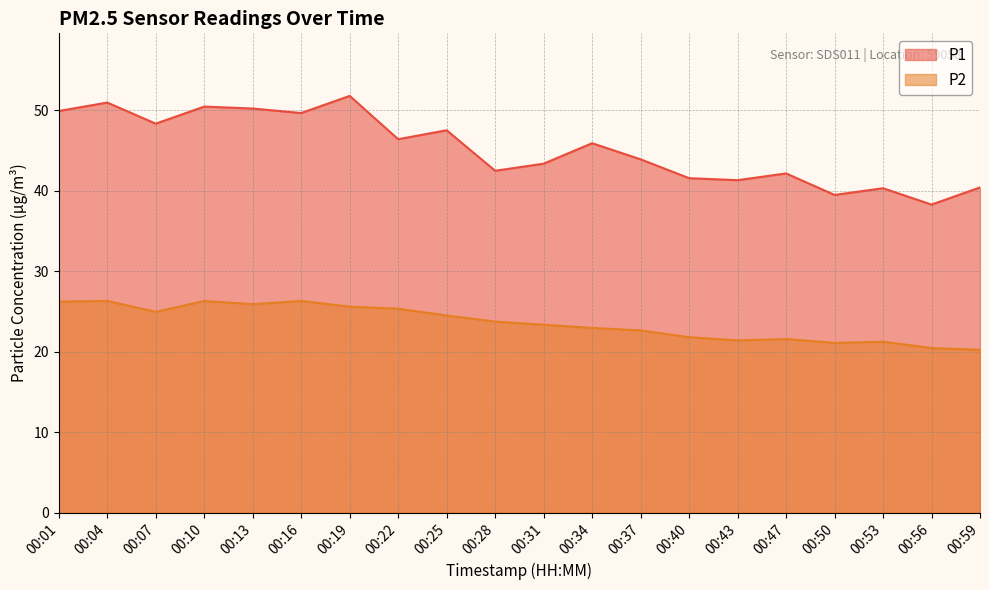

The value of P2 at 00:34 is 23.0. True or false?

True